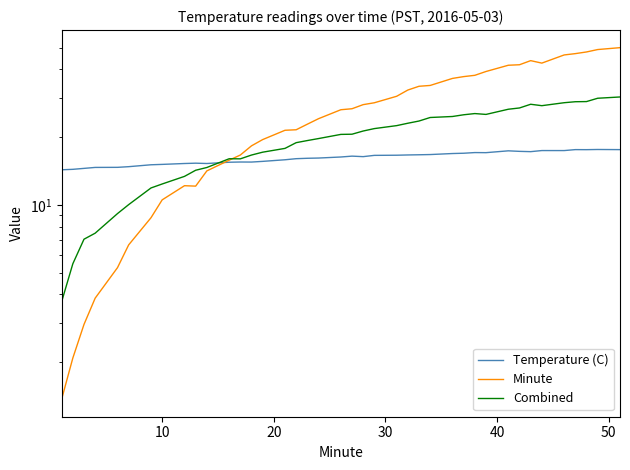

Is this an area chart (filled region under the line)?

No